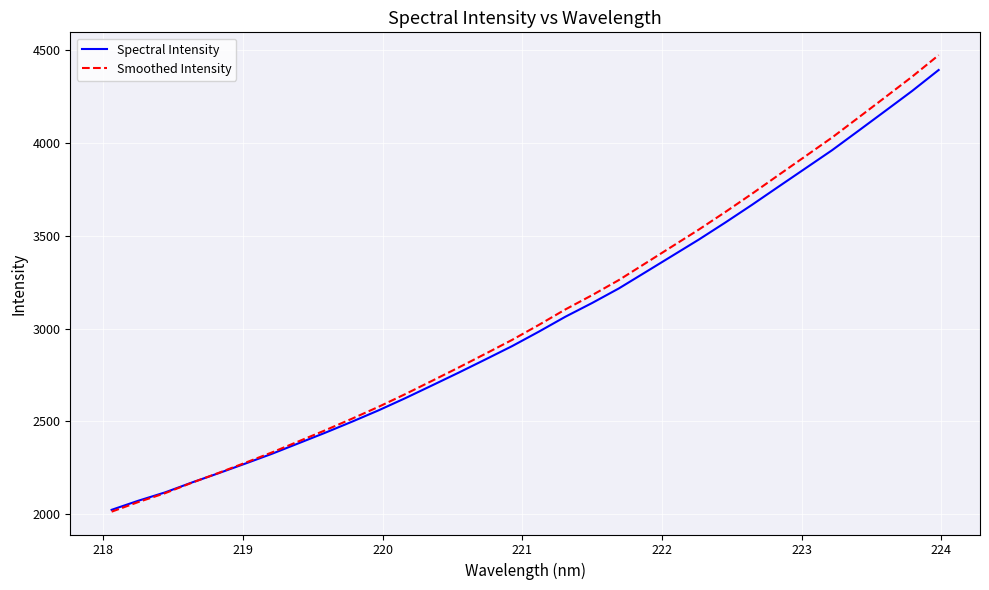

How many values in the Spectral Intensity series are below 2983?

16